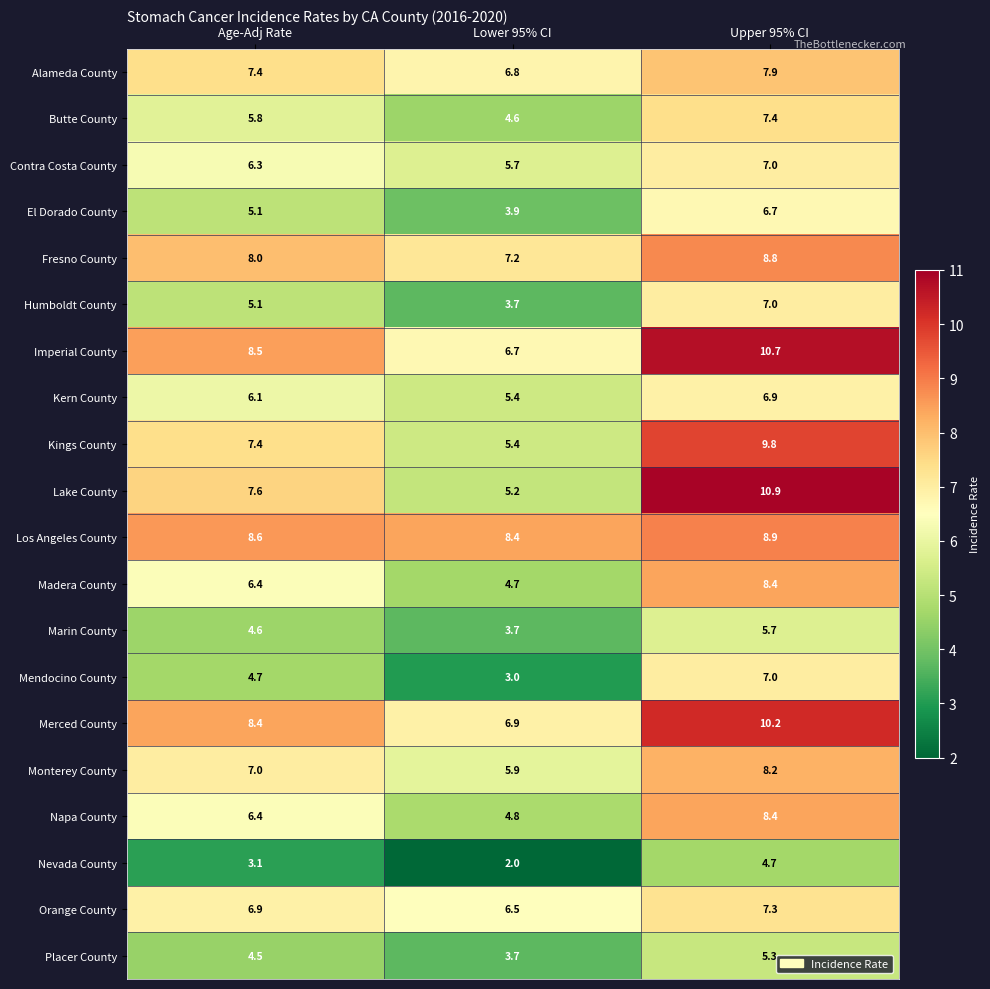

At which category is the sum across all series the highest?

Upper 95% CI